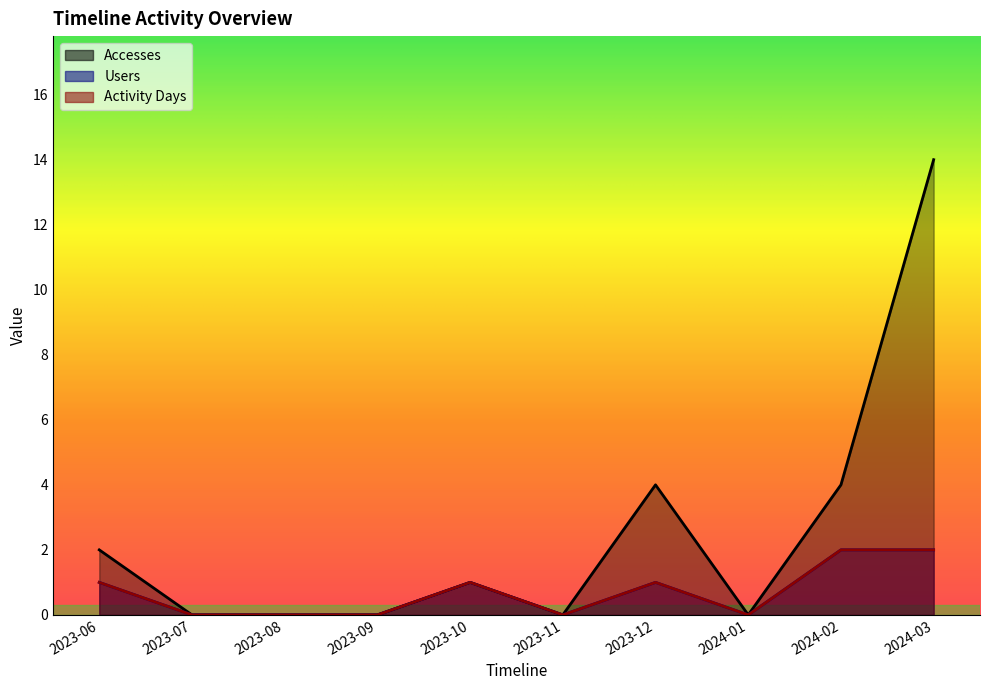

Reading right to left, transcribe all the data shown in this chart.

Users: 2024-03=2	2024-02=2	2024-01=0	2023-12=1	2023-11=0	2023-10=1	2023-09=0	2023-08=0	2023-07=0	2023-06=1
Accesses: 2024-03=14	2024-02=4	2024-01=0	2023-12=4	2023-11=0	2023-10=1	2023-09=0	2023-08=0	2023-07=0	2023-06=2
Activity Days: 2024-03=2	2024-02=2	2024-01=0	2023-12=1	2023-11=0	2023-10=1	2023-09=0	2023-08=0	2023-07=0	2023-06=1